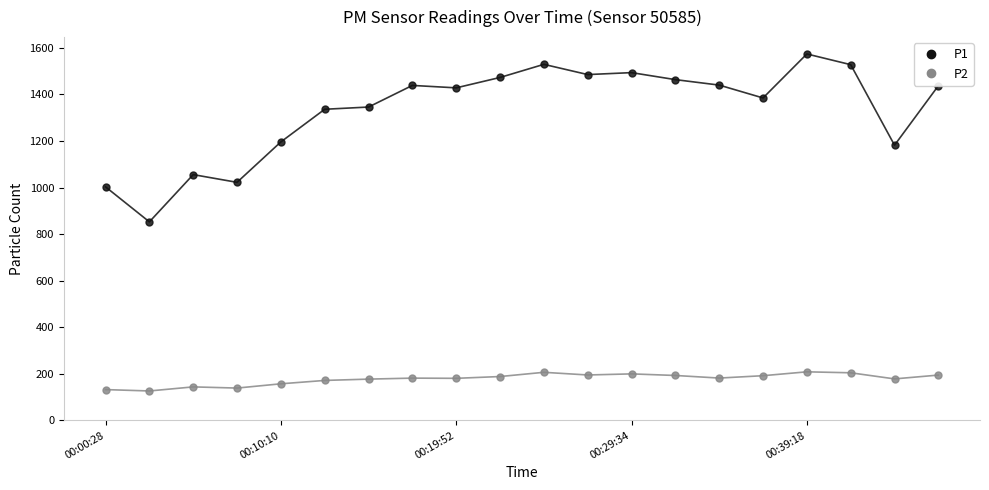

True or false: P1 has more than 2 points higher than both neighbors.

True